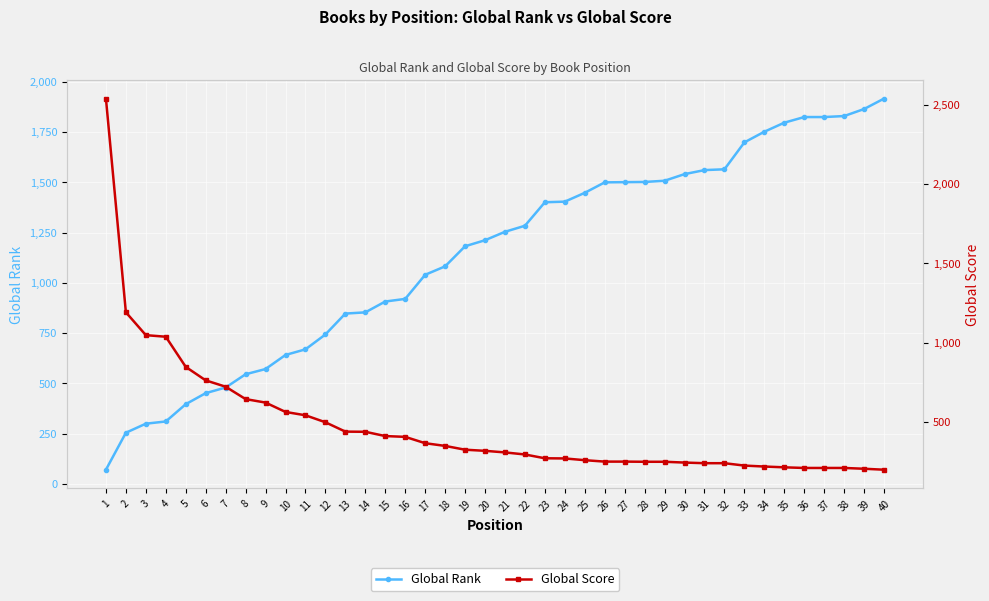

True or false: Global Score has more than 2 interior local peaks.

False